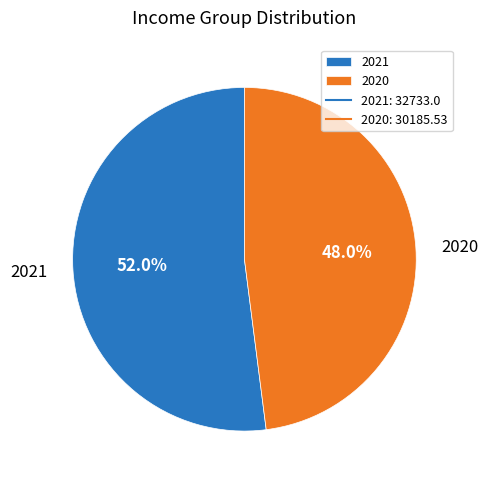

How many segments does this pie chart have?

2